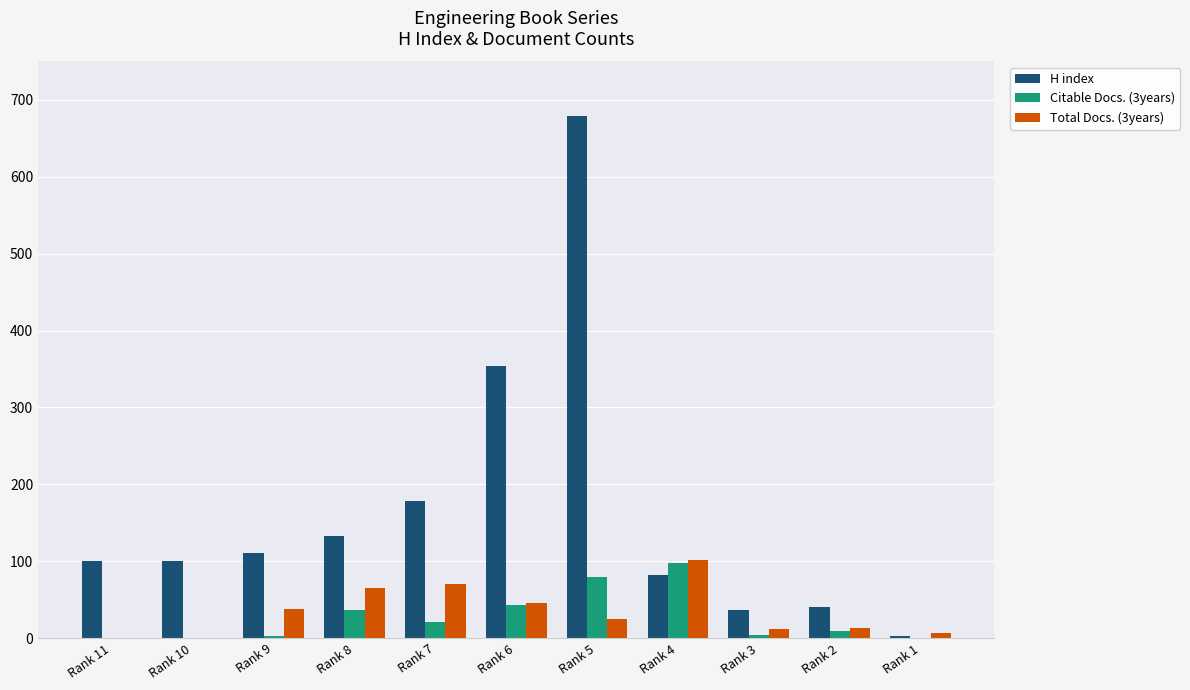

At which category does the chart reach its peak across all series?

Rank 5